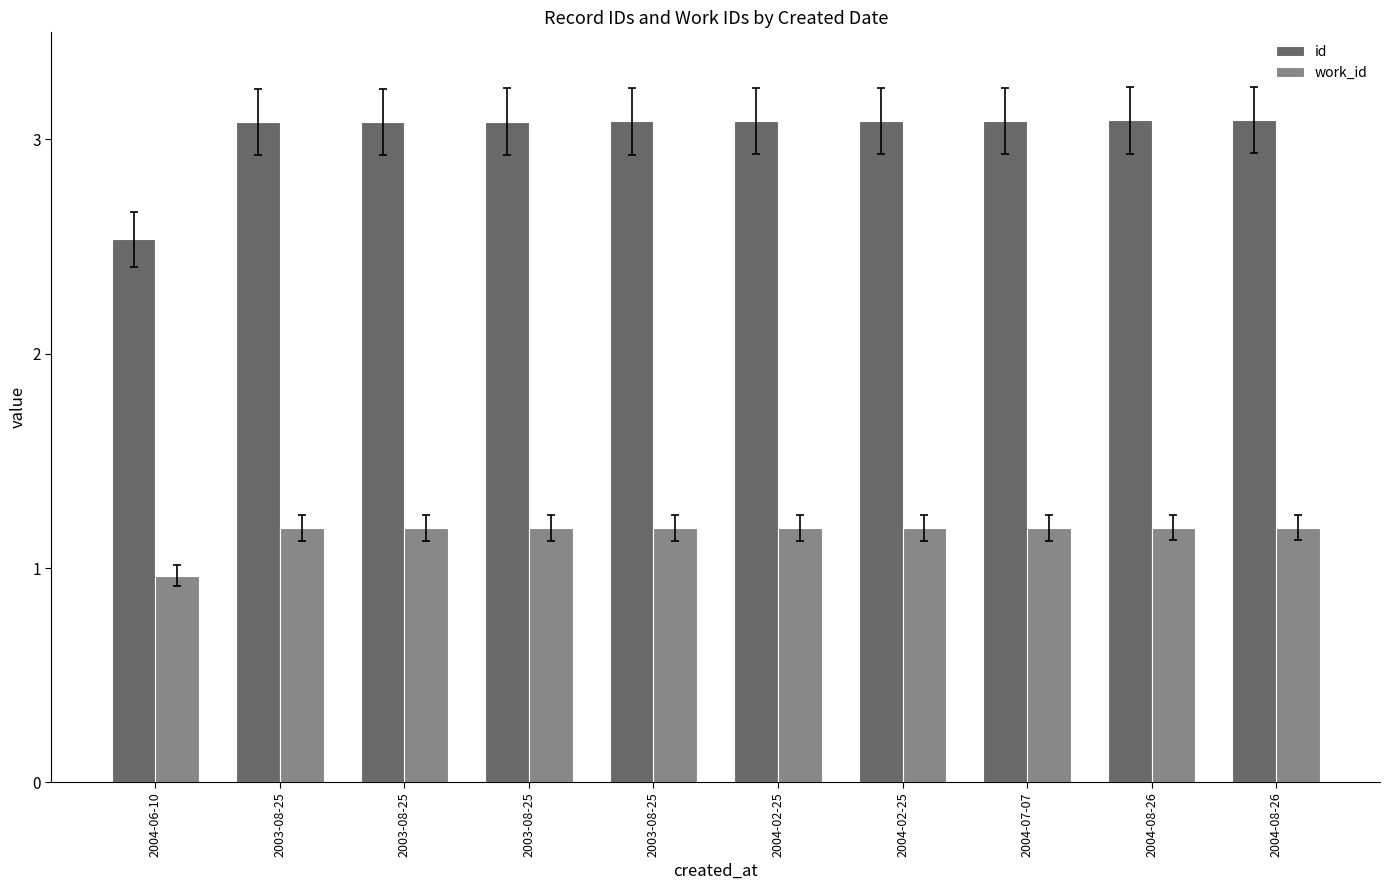

Which series changed the most between 2003-08-25 and 2004-08-26?

id